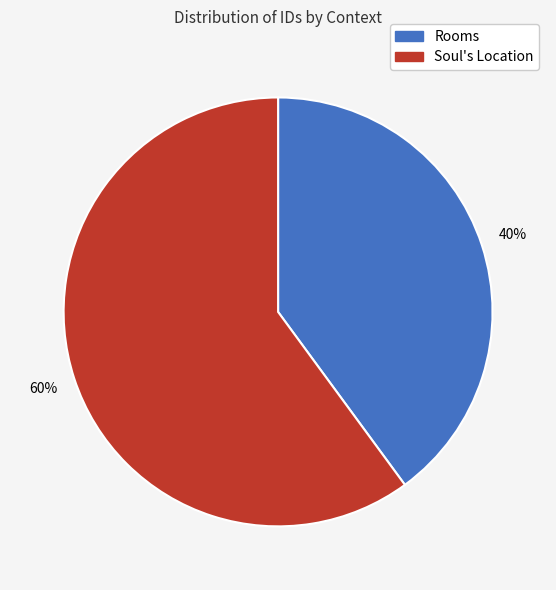

To the nearest percent, what is the difference between the largest and smallest slice percentages?

20%